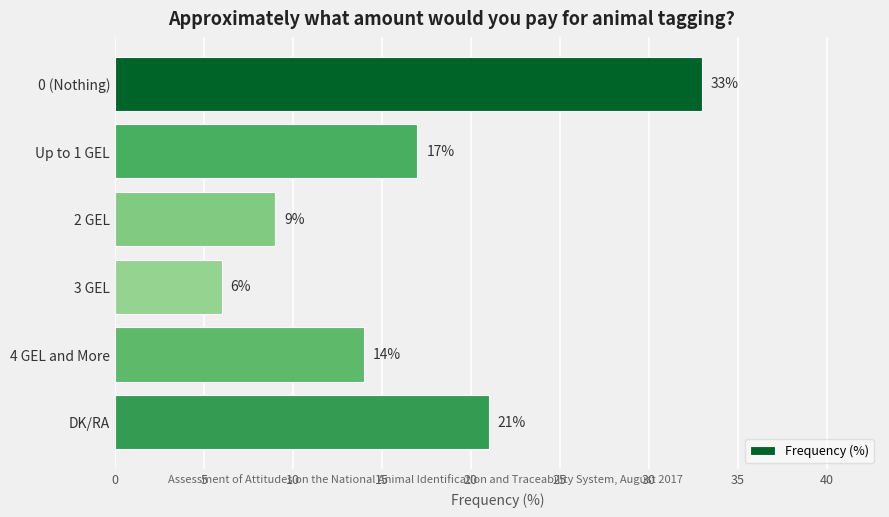

What is the minimum value shown in the chart?

6